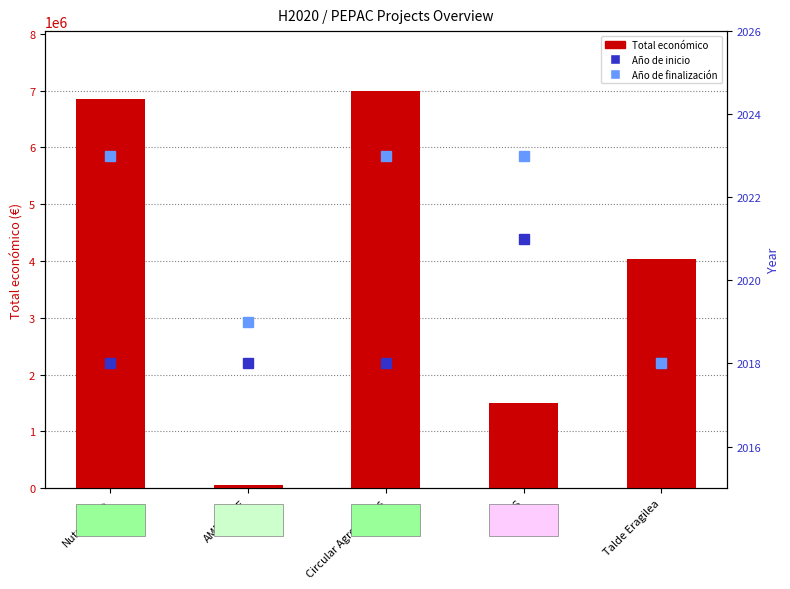

What is the difference between the Año de inicio values at SEEDS and Circular Agronomics?

3